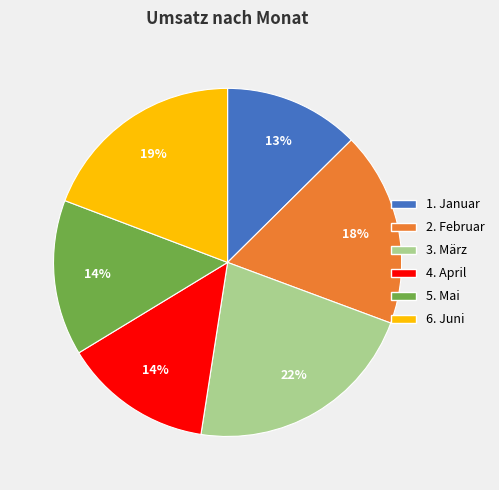

Is there any slice that represents more than half of the pie?

No